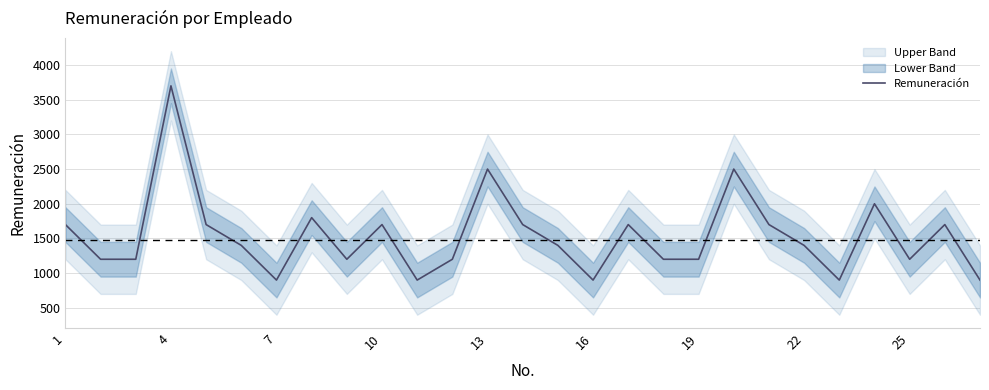

What is the value of the 12th point from the left?

1200